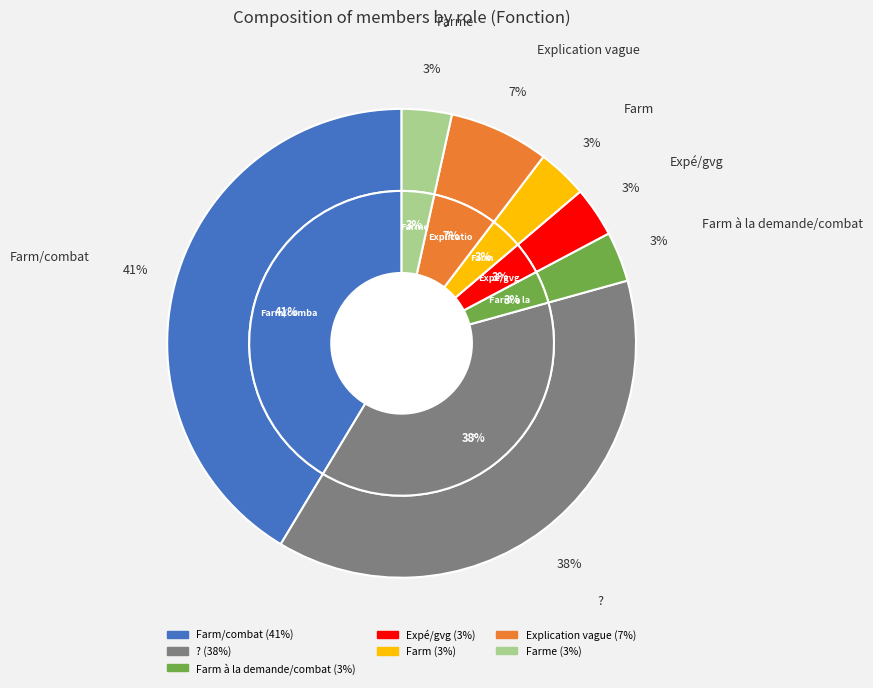

Which category has the smallest portion of the pie?

Farm à la demande/combat